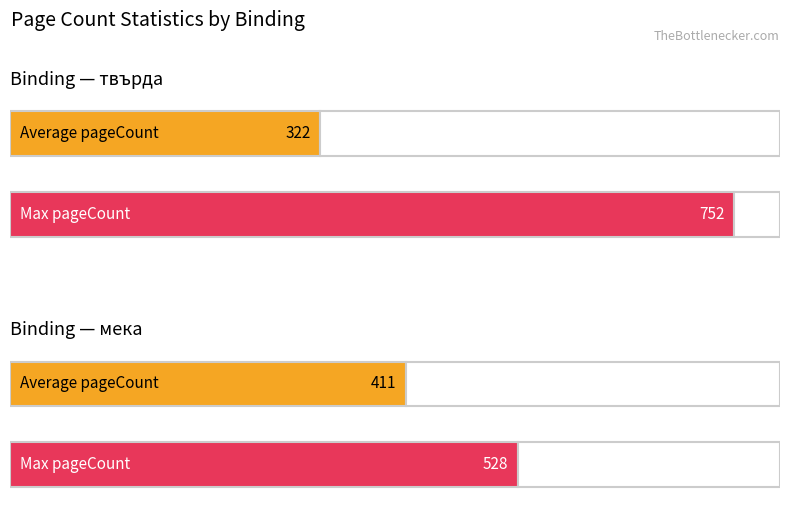

What are all the series names shown in the legend?

Average pageCount, Max pageCount